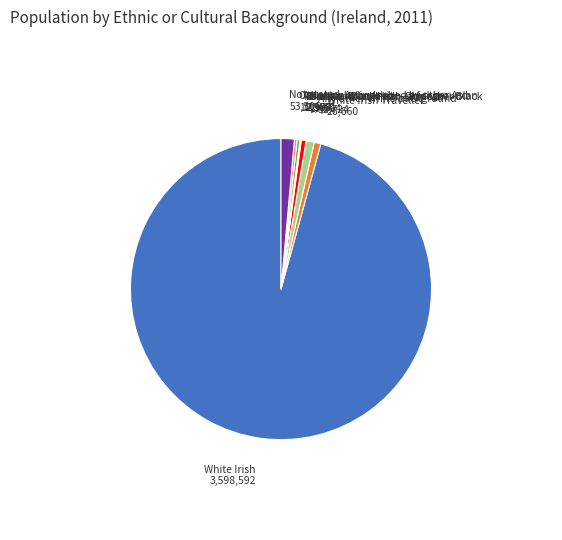

What is the largest slice in the pie chart?

White Irish